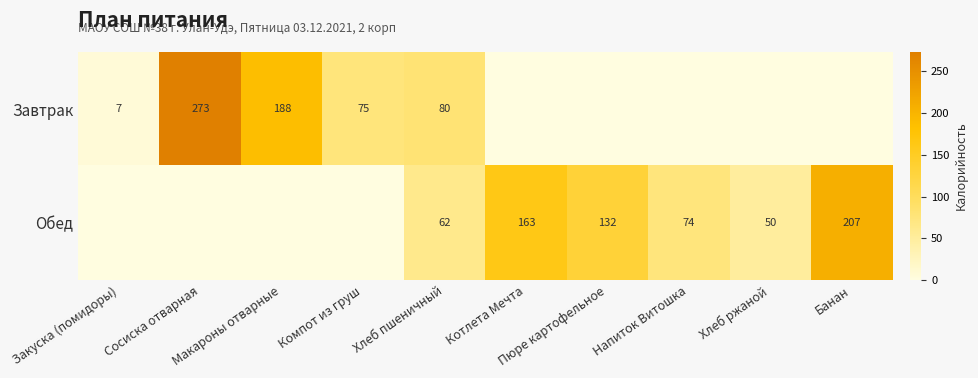

At which category does the chart reach its peak across all series?

Сосиска отварная